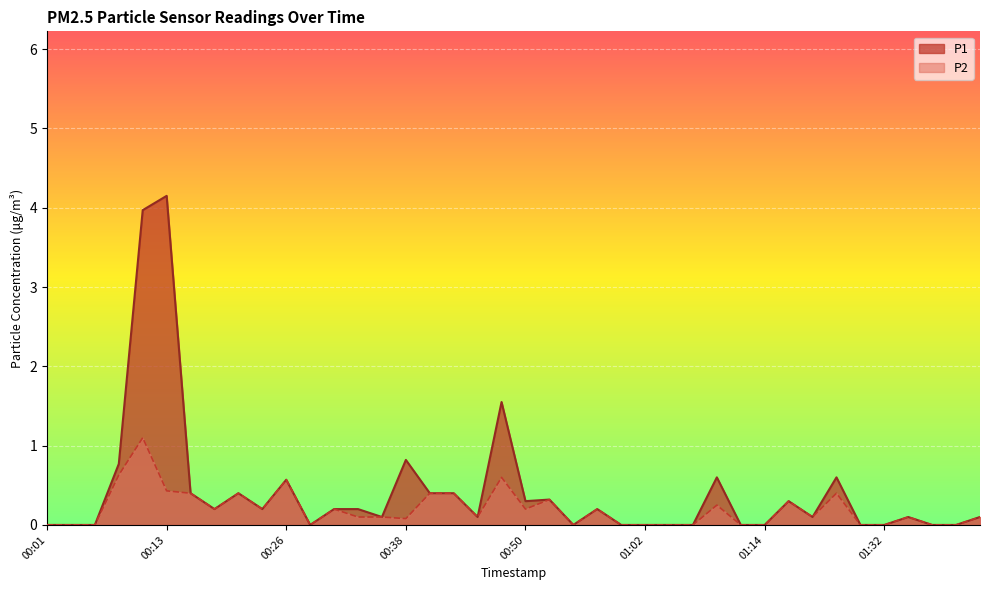

How many data points does each series have?

40